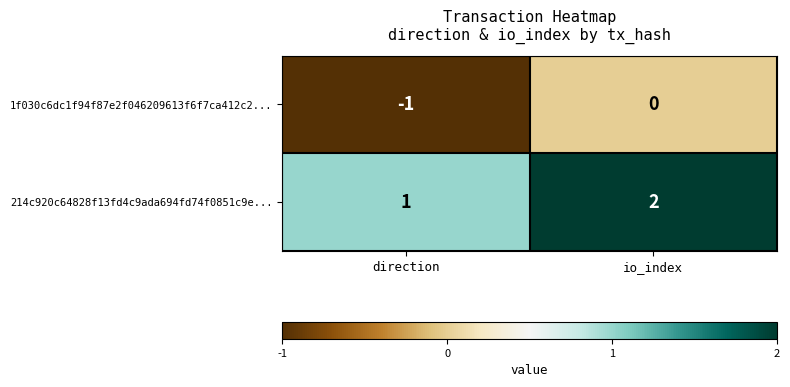

Reading left to right, list all the values displayed in this chart.

1f030c6dc1f94f87e2f046209613f6f7ca412c2...: -1	0
214c920c64828f13fd4c9ada694fd74f0851c9e...: 1	2